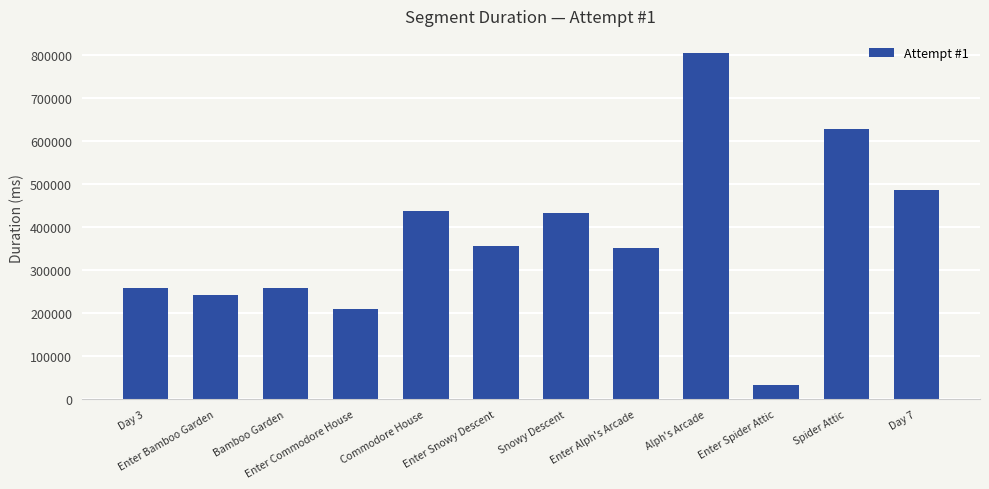

The value at Enter Alph's Arcade is 351254. True or false?

True